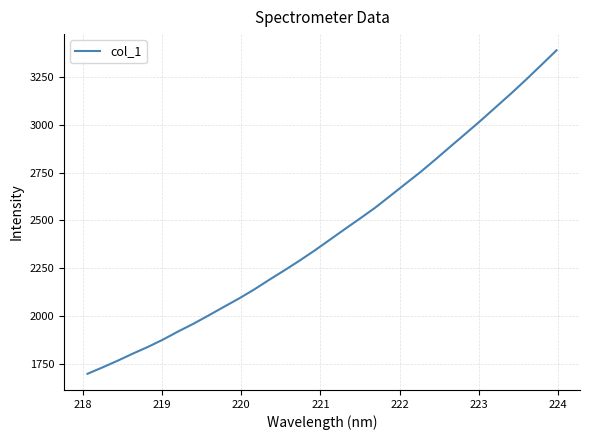

What is the smallest value displayed?

1698.7